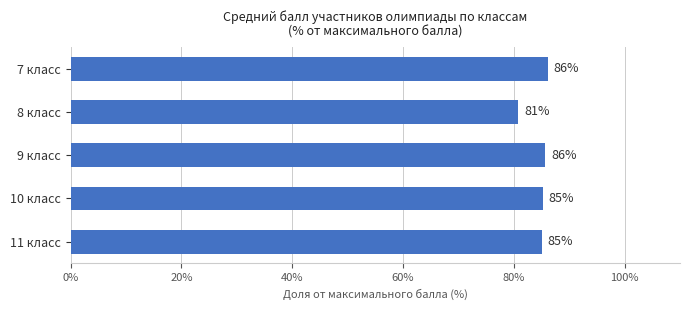

What is the sum of all values?

423.0